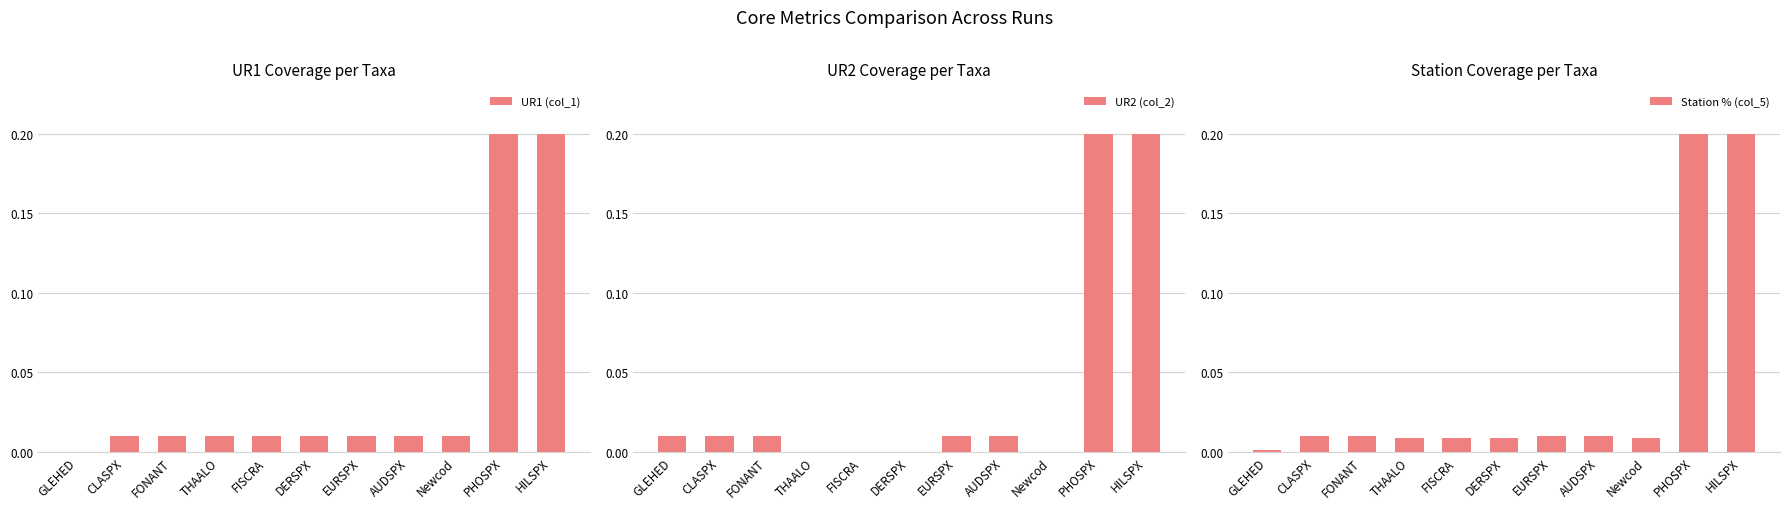

How many bars are there in each group?

3